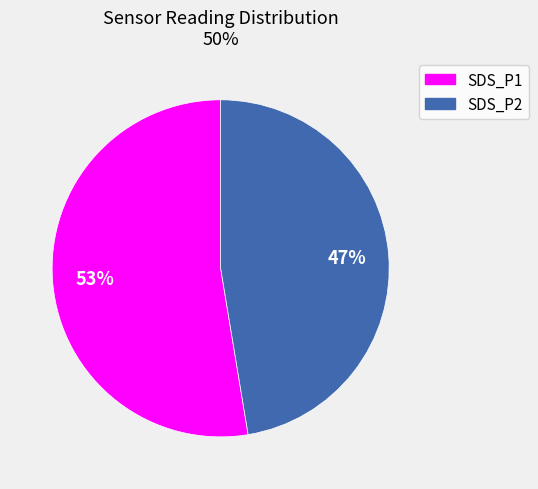

What percentage is the SDS_P1 slice, to the nearest percent?

53%